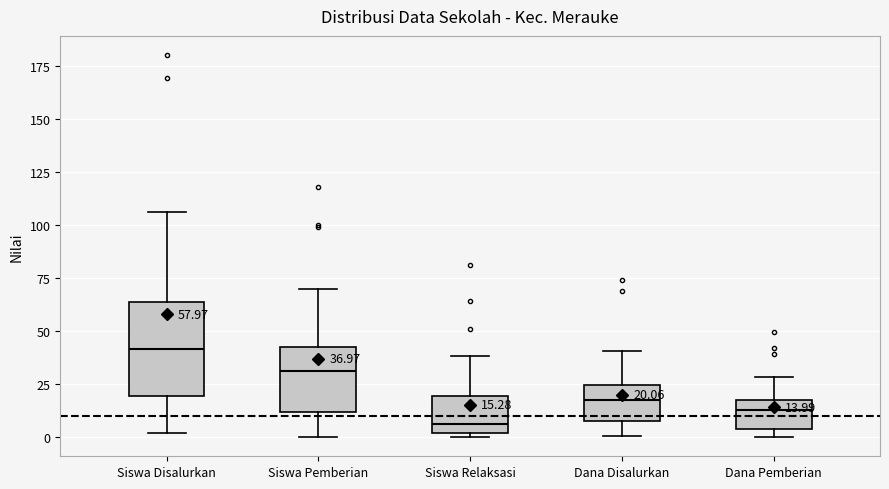

Which box has the highest median line?

Siswa Disalurkan